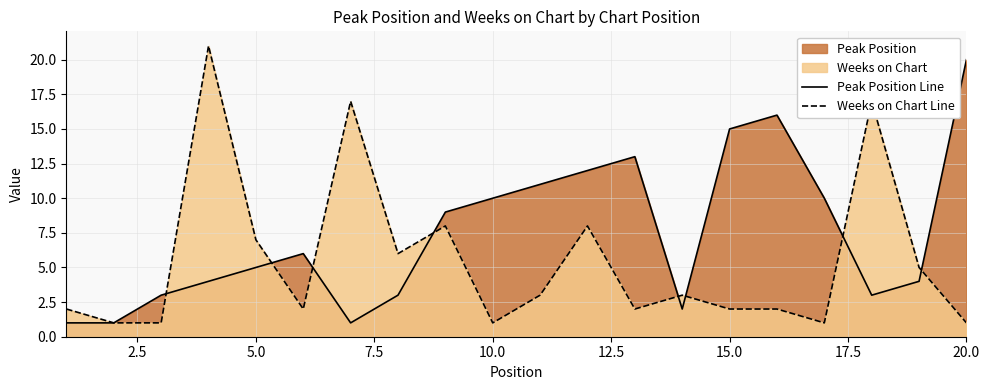

What is the greatest value displayed?

21